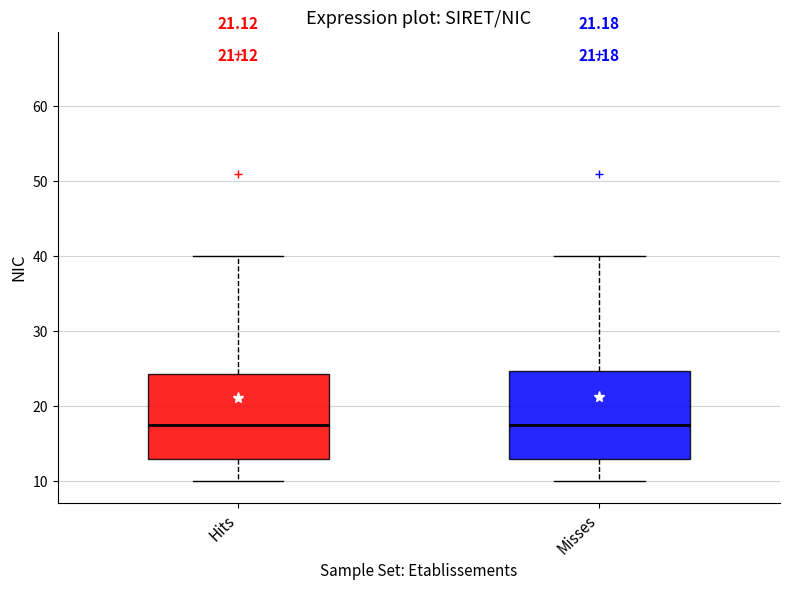

Reading left to right, read every box against the y-axis: the position of its median line, the range the box covers, and the ends of its whiskers. The values are not printed on the chart, so give them approximately, as read against the axis.

Hits: median 18, box 13 to 24, whiskers 10 to 40
Misses: median 18, box 13 to 25, whiskers 10 to 40